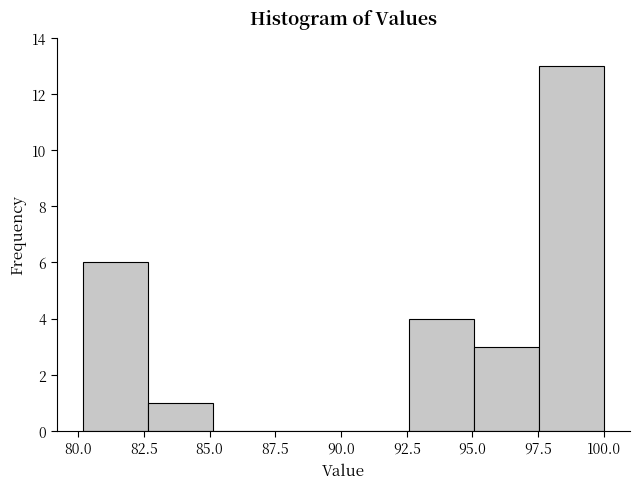

Reading left to right, transcribe this chart: for each bar, give the range it covers on the x-axis and its height. Neither the bar edges nor the heights are printed on the chart, so give them approximately, as read against the axes.

80.0 to 82.5: 6
82.5 to 85.0: 1
85.0 to 87.5: 0
87.5 to 90.0: 0
90.0 to 92.5: 0
92.5 to 95.0: 4
95.0 to 97.5: 3
97.5 to 100.0: 13